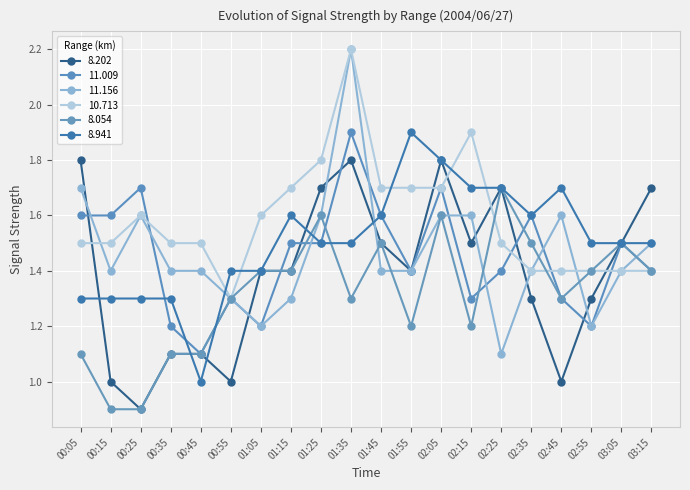

Is it true that 8.054 equals 1.5 at 02:35?

True